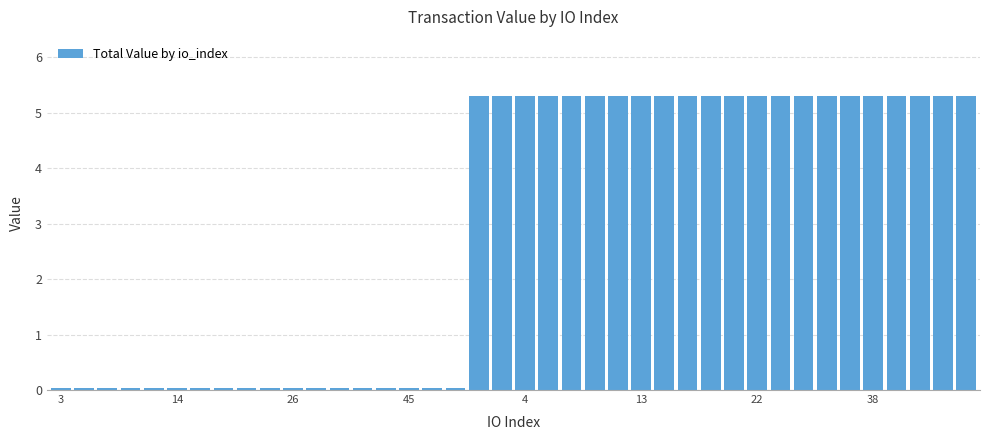

What is the sum of all values?

117.2